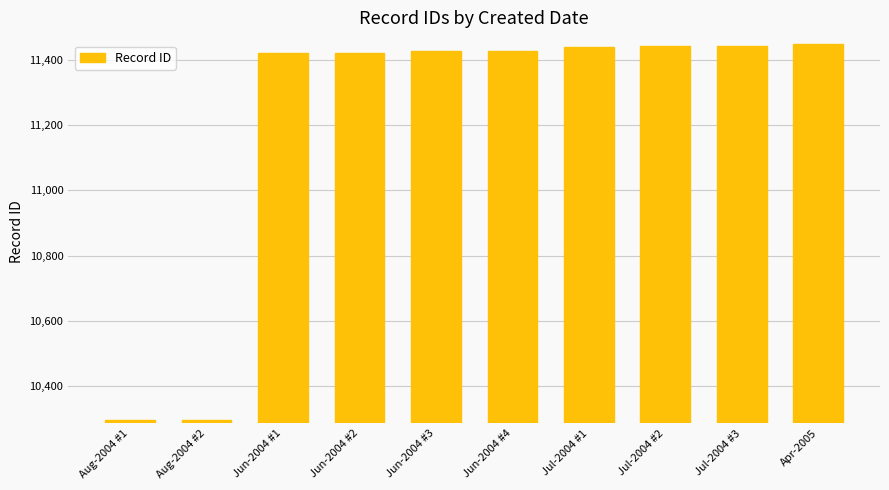

What is the label of the 3rd bar from the left?

Jun-2004 #1